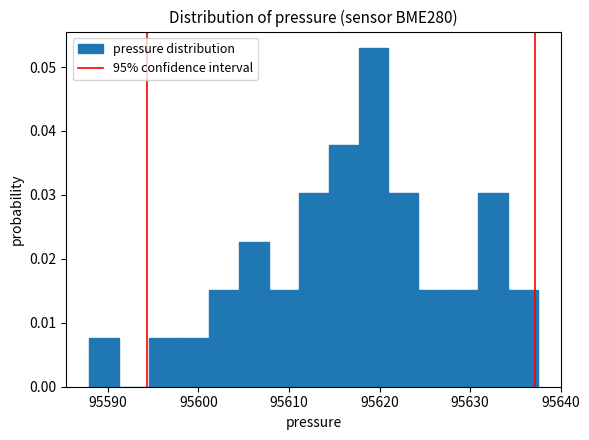

Read against the x-axis, roughly where is the centre of the tallest bar?

95619